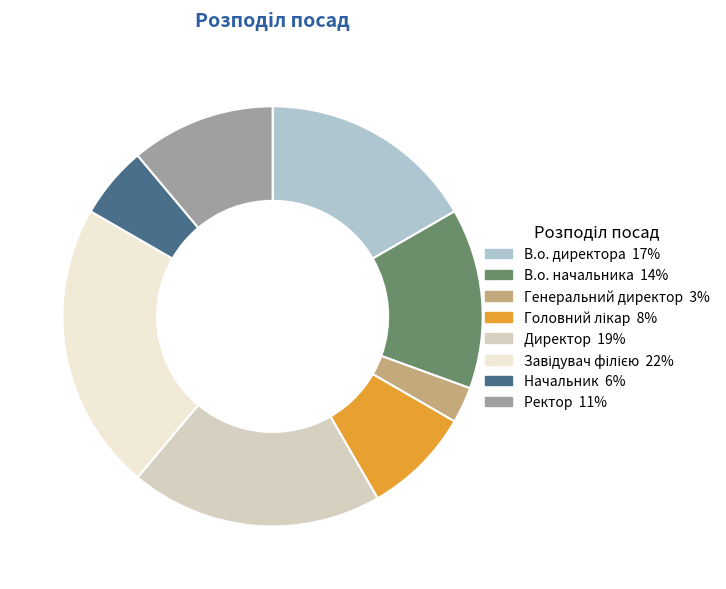

Approximately how many times larger is the value at Ректор compared to В.о. директора?

0.7